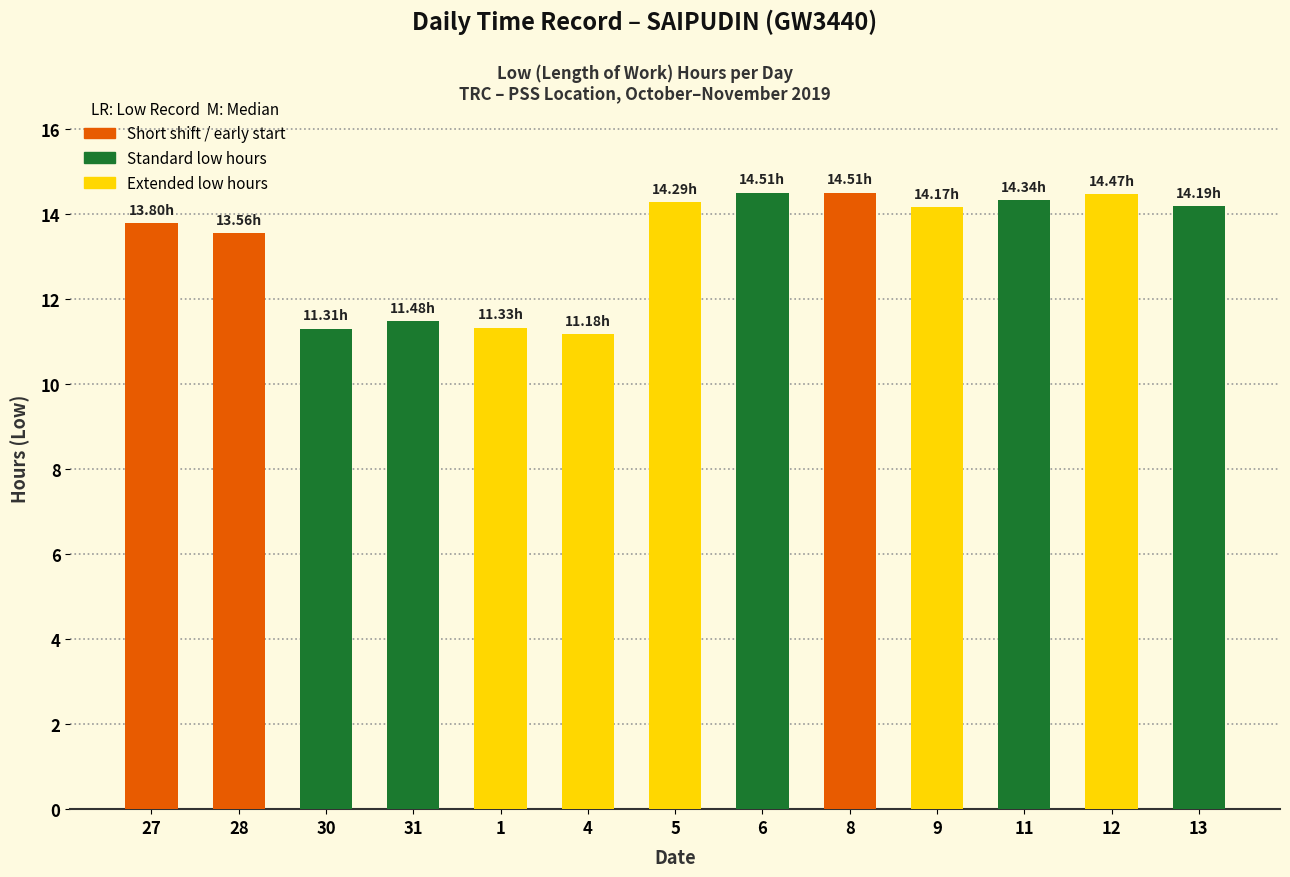

What is the ratio of the value at 30 to the value at 31?

1.0